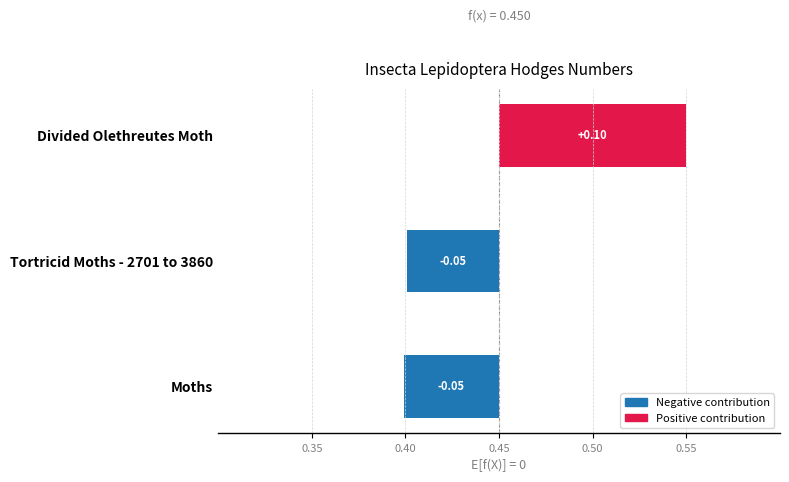

Are the bars horizontal?

Yes